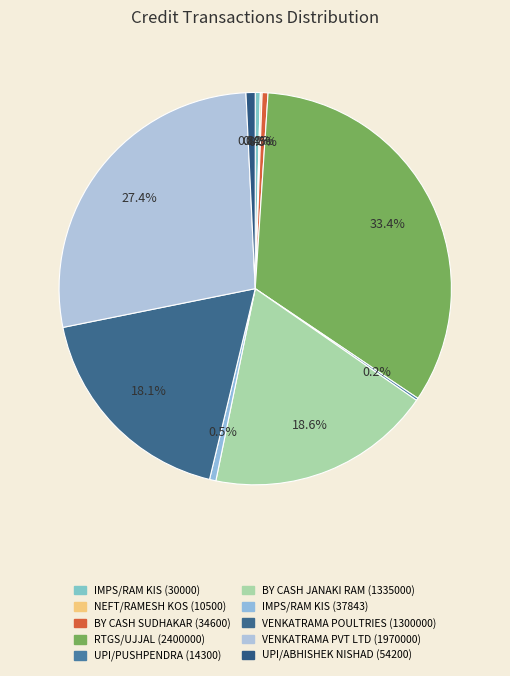

What percentage is NOT represented by NEFT/RAMESH KOS (10500)?

99.9%